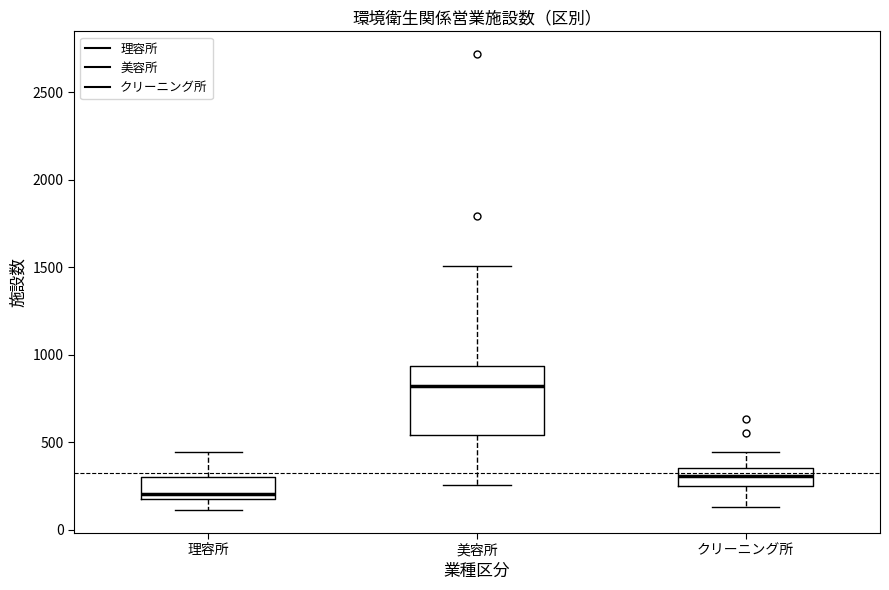

Which box's median line is the highest?

美容所